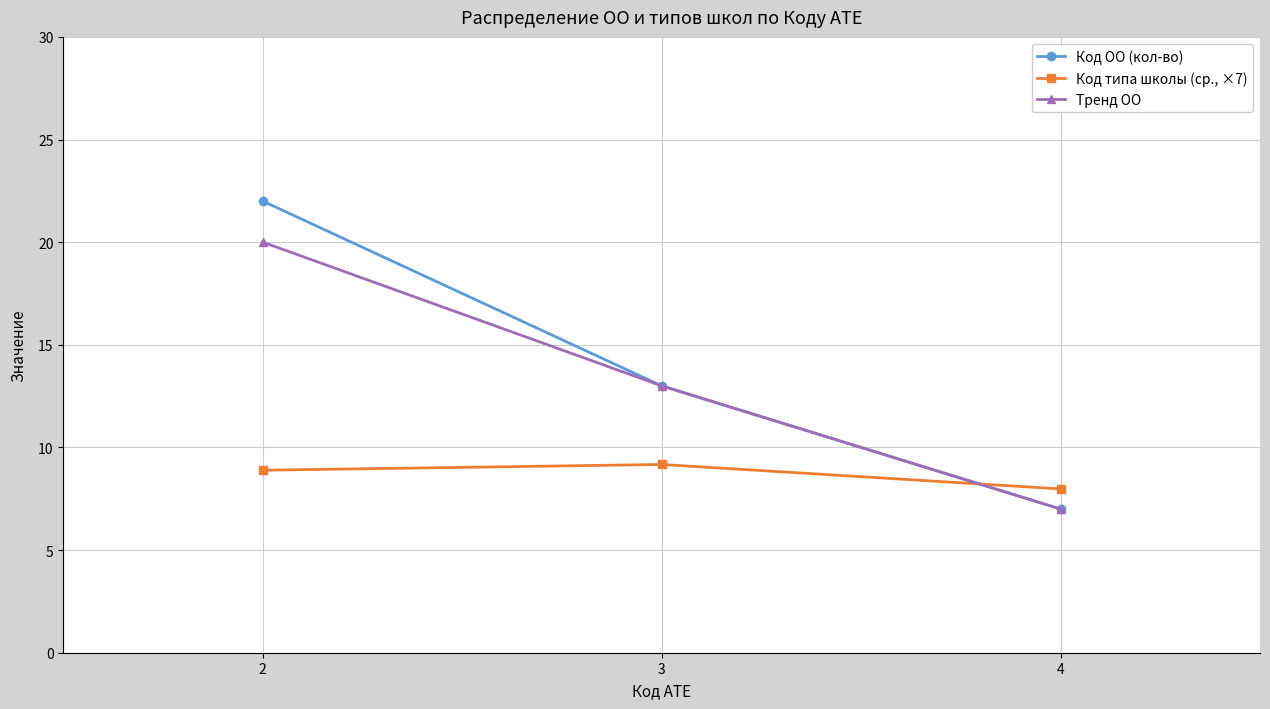

Reading left to right, what are all the values shown in this chart?

Код ОО (кол-во): 22.0	13.0	7.0
Код типа школы (ср., ×7): 8.9	9.2	8.0
Тренд ОО: 20.0	13.0	7.0